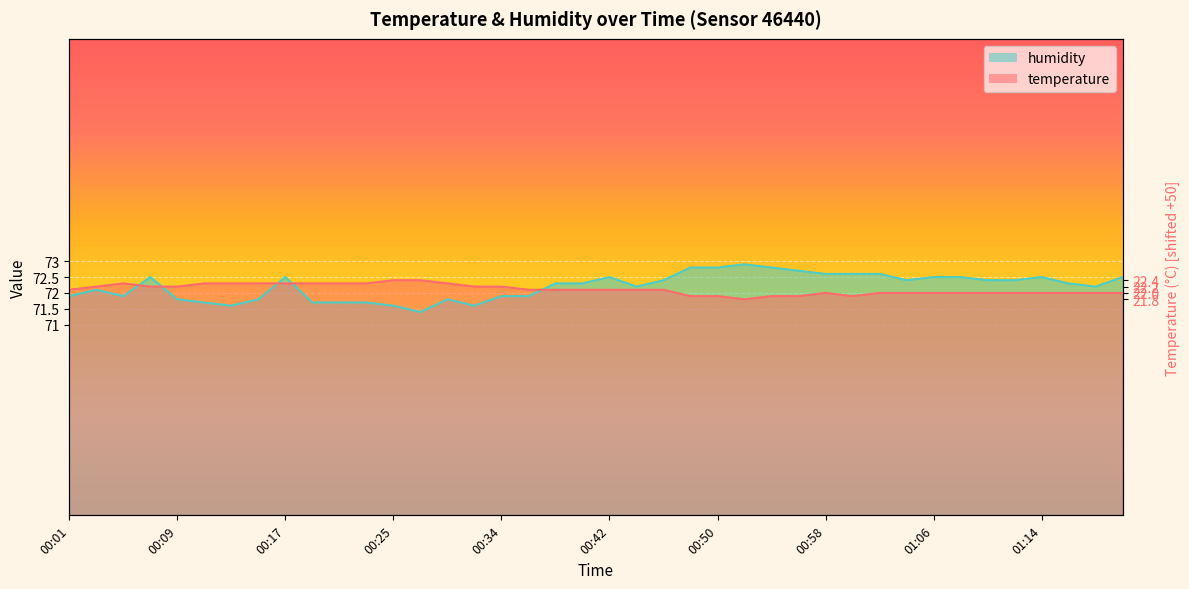

What is the difference between the temperature values at 00:19 and 01:12?

0.3